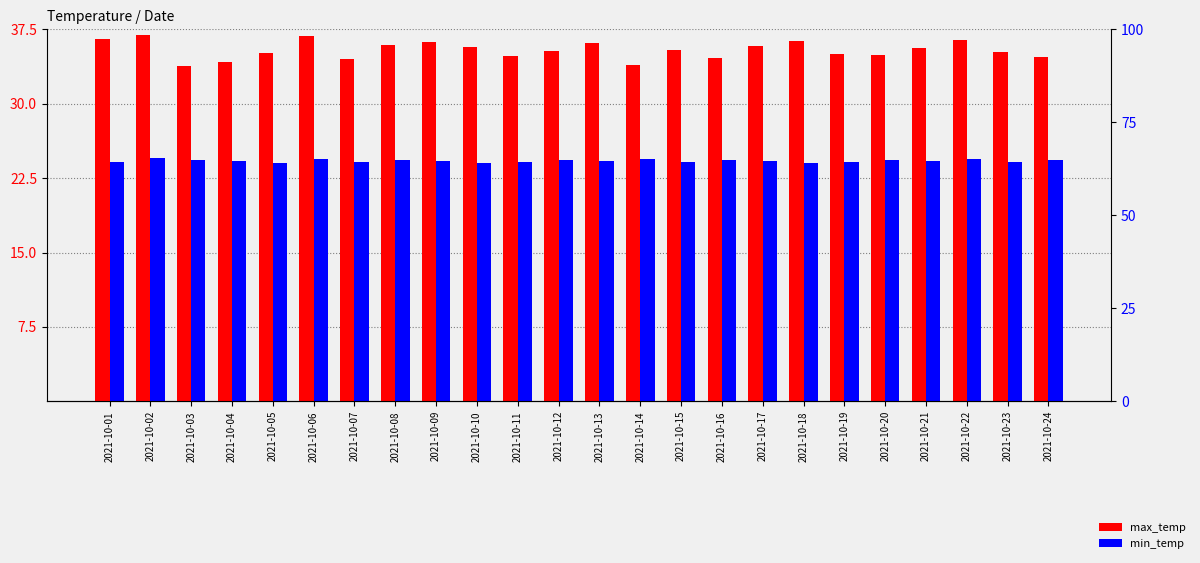

Which category has the highest value in the min_temp series?

2021-10-02